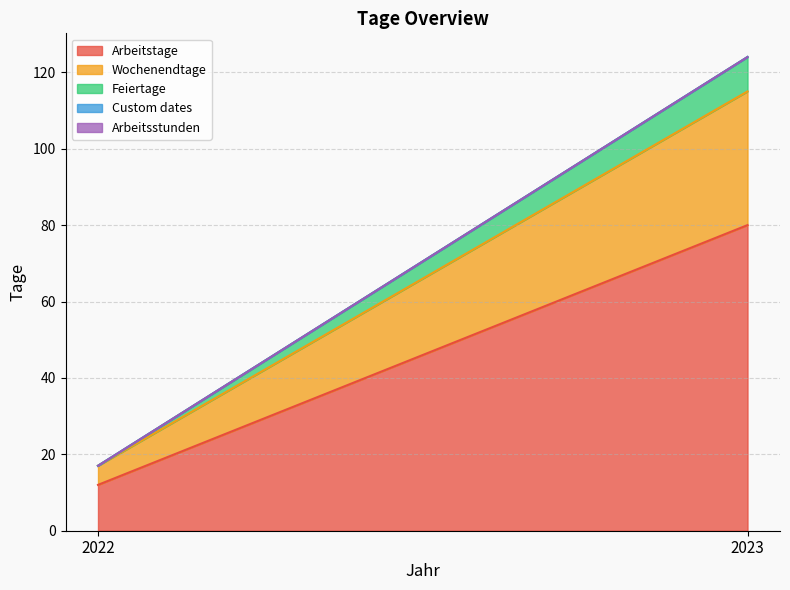

Is the value of Custom dates at 2022 greater than the value of Wochenendtage at 2023?

No